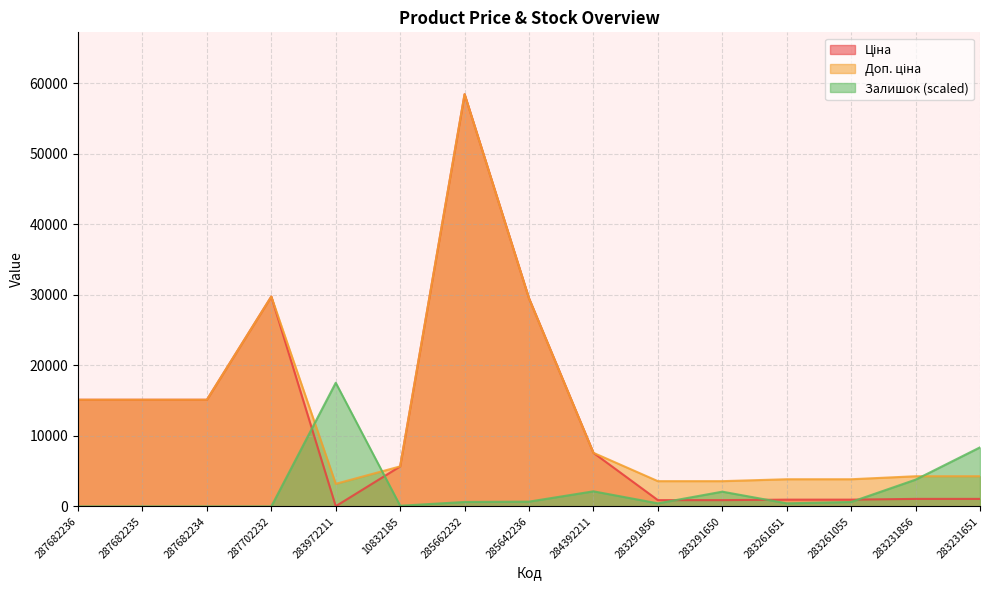

Reading left to right, what are all the values shown in this chart?

Ціна: 15120.0	15120.0	15120.0	29747.2	32.0	5673.8	58426.5	29491.5	7596.5	895.9	895.9	963.5	963.5	1069.8	1069.8
Доп. ціна: 15120.0	15120.0	15120.0	29747.2	3205.0	5673.8	58426.5	29491.5	7596.5	3583.6	3583.6	3854.0	3854.0	4279.1	4279.1
Залишок: 0.0	0.0	0.0	0.0	17528.0	97.4	633.0	681.6	2142.3	438.2	2093.6	438.2	633.0	3797.7	8374.5